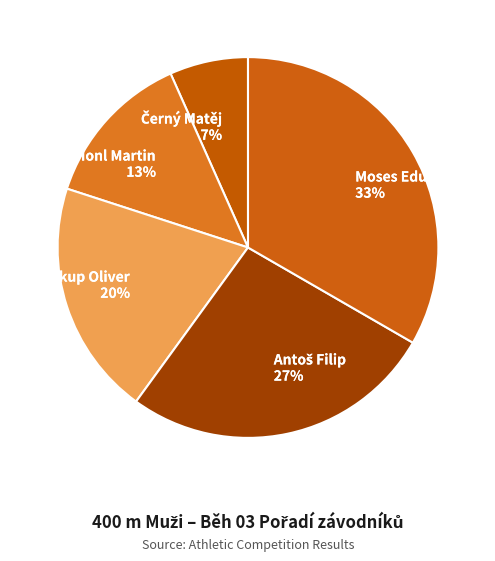

To the nearest percent, what is the average slice percentage?

20%